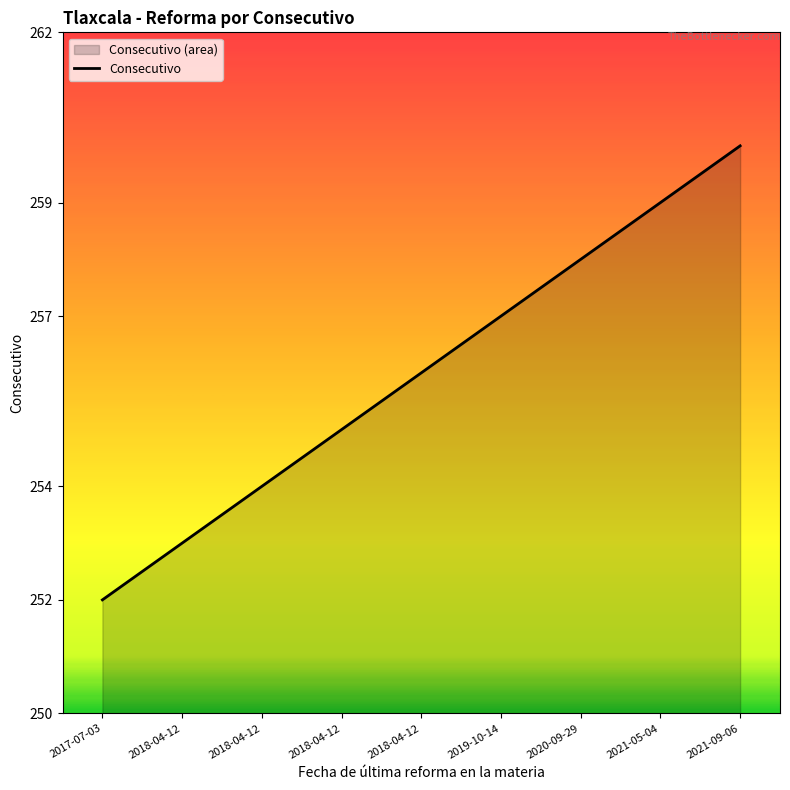

Reading left to right, what are all the values shown in this chart?

252	253	254	255	256	257	258	259	260